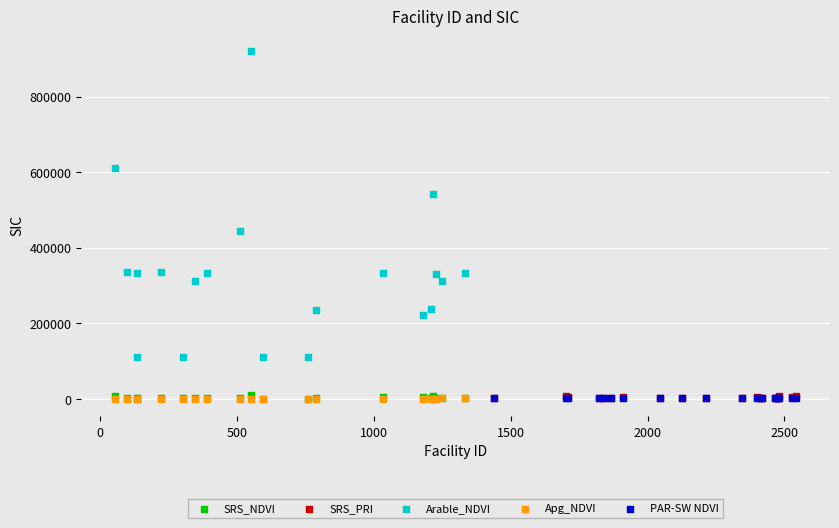

What are all the series names shown in the legend?

SRS_NDVI, SRS_PRI, Arable_NDVI, Apg_NDVI, PAR-SW NDVI